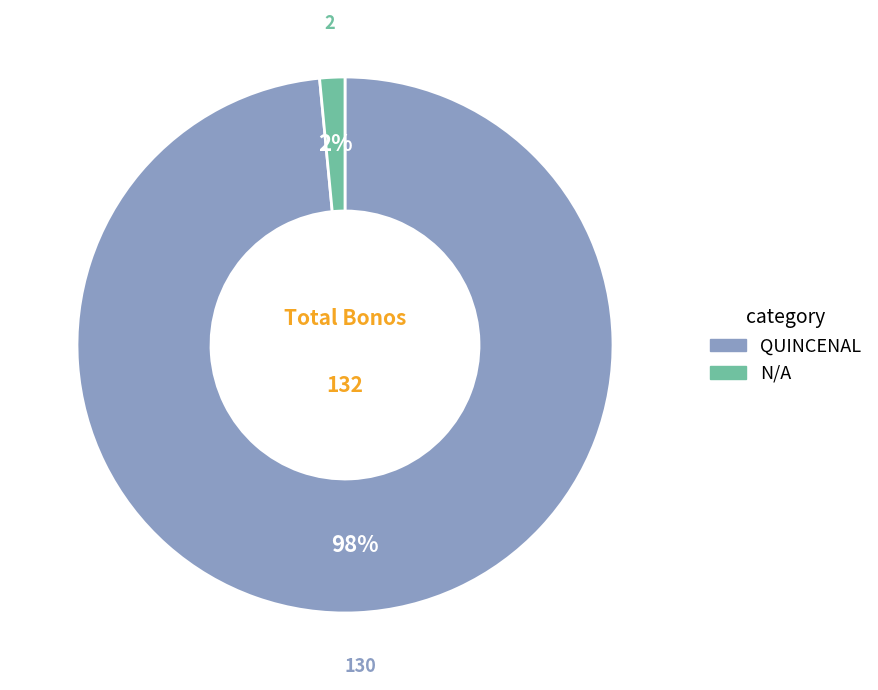

To the nearest percent, what is the combined percentage of QUINCENAL and N/A?

100%